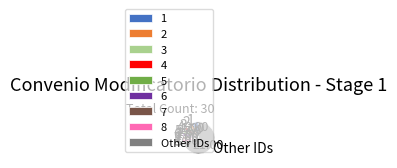

Approximately how many times larger is the value at Other IDs compared to 3?

21.0